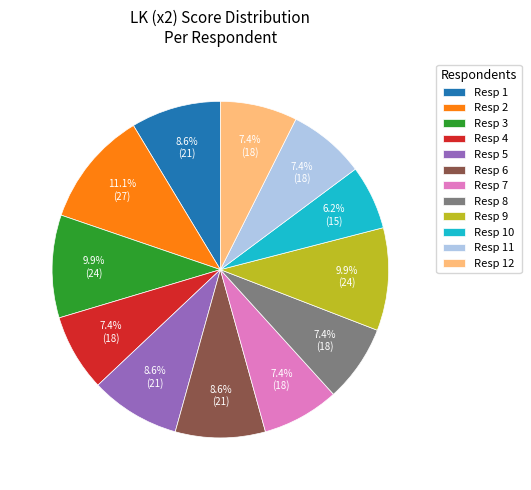

What is the ratio of the value at Resp 10 to the value at Resp 12?

0.8